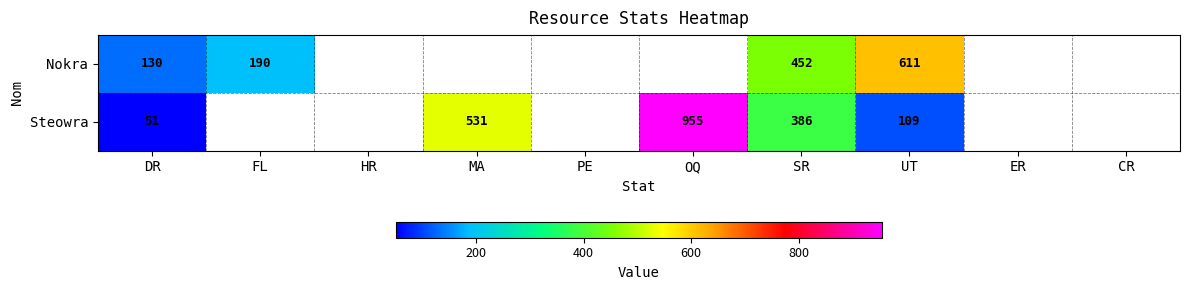

Is it true that Steowra equals 386 at SR?

True